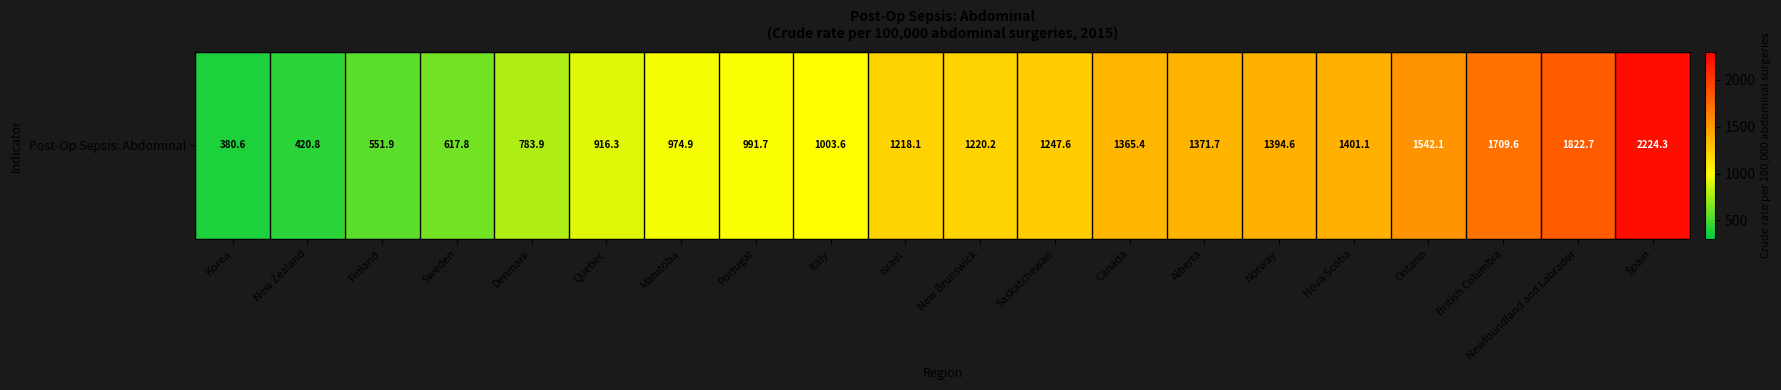

At which category does the chart reach its minimum across all series?

Korea